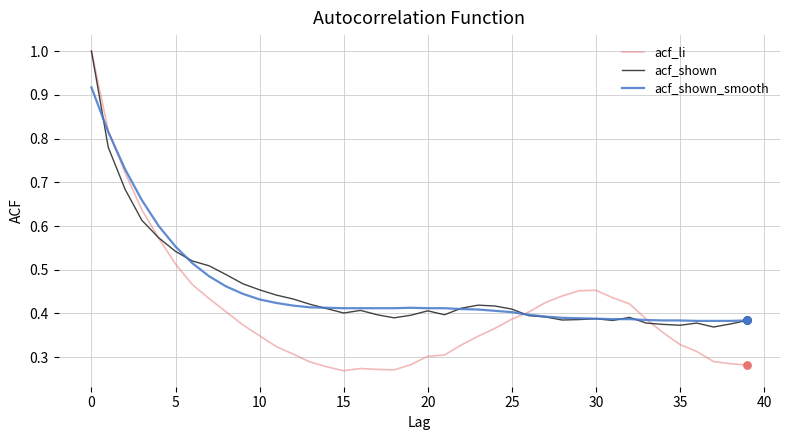

At how many categories does at least one series exceed 0?

40